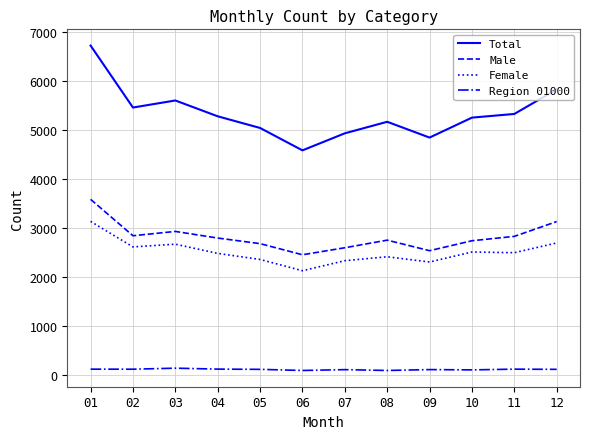

Which series has the largest range (max minus min)?

Total